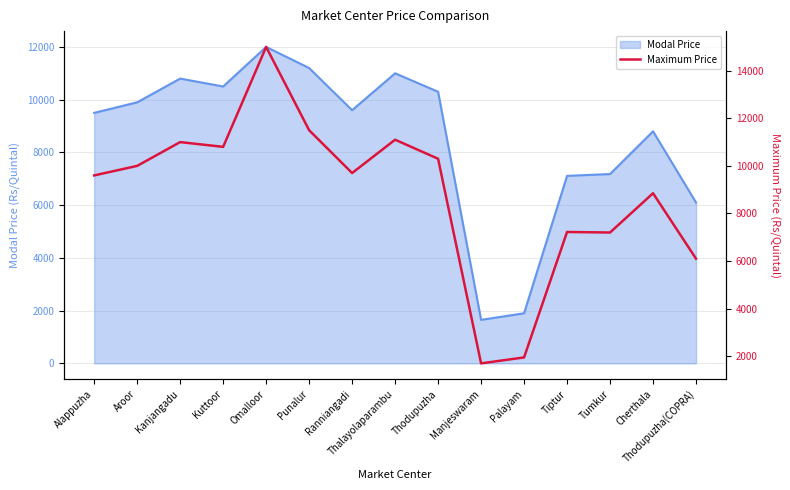

Is it true that the value at Thodupuzha(COPRA) is 3251?

False